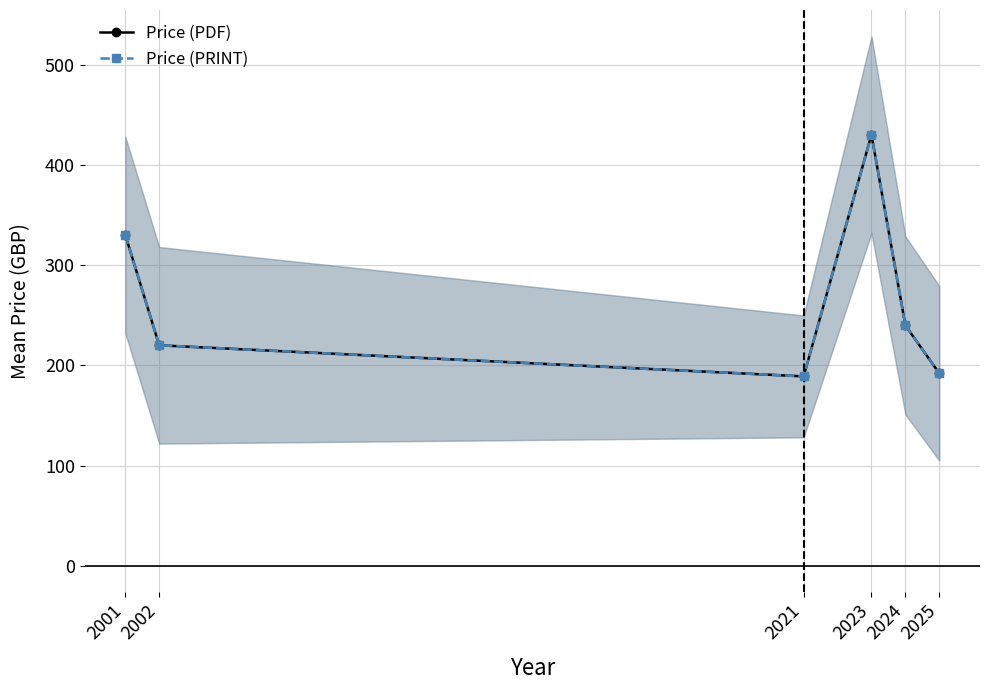

What is the difference between the Price (PDF) values at 2025 and 2024?

47.9